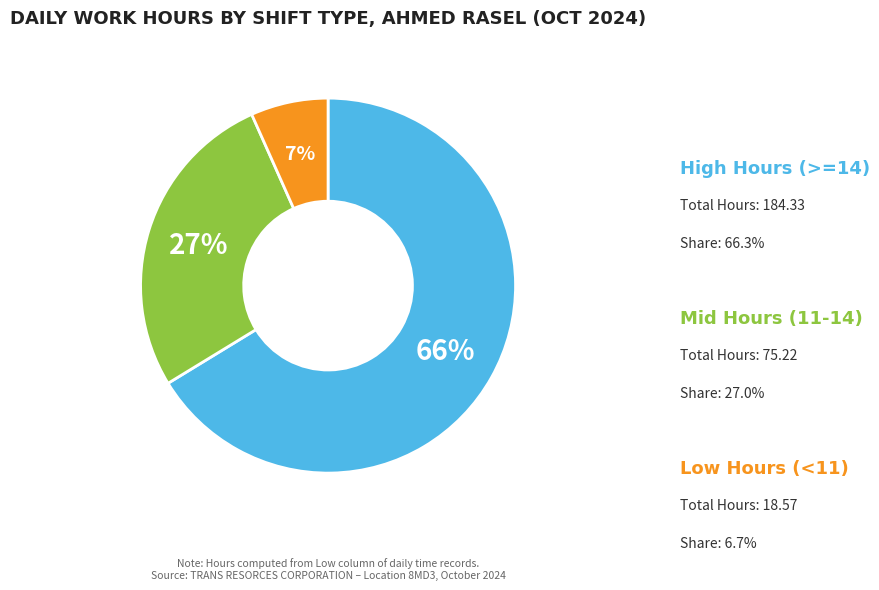

To the nearest percent, what is the average slice percentage?

33%